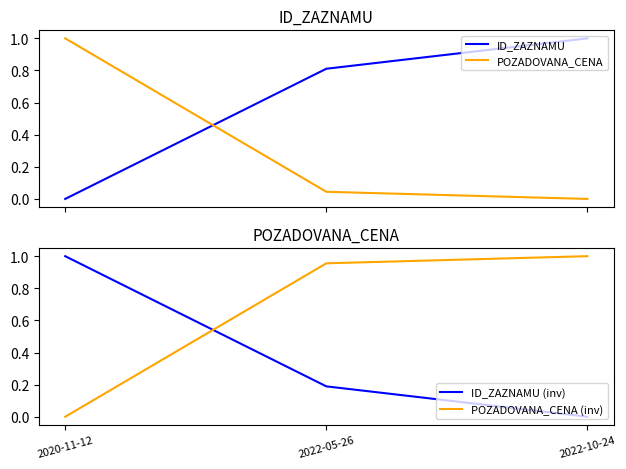

What is the label of the 1st point from the right?

2022-10-24